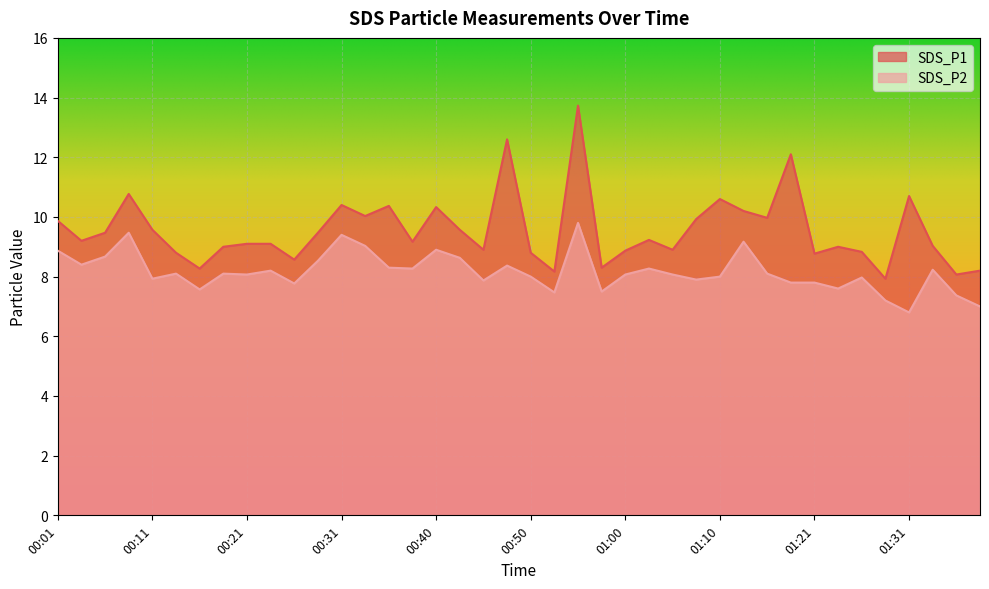

What are all the series names shown in the legend?

SDS_P1, SDS_P2